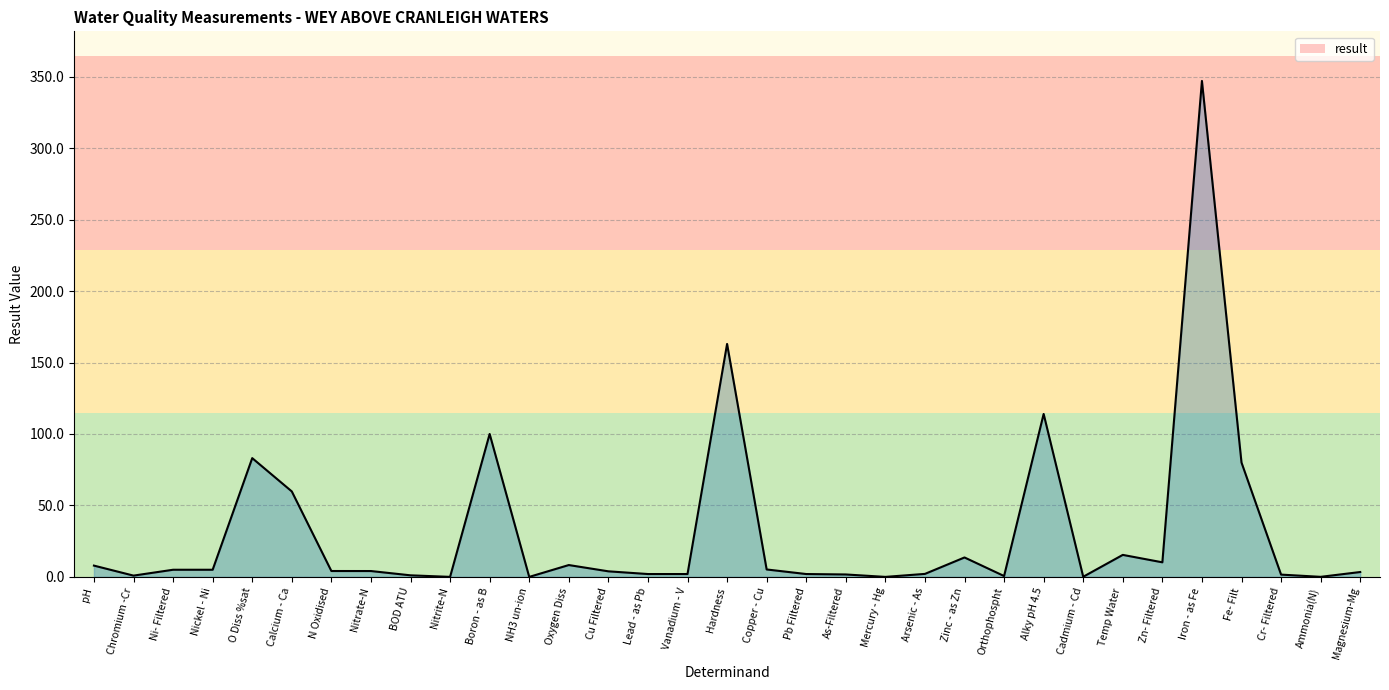

Rank the categories by value from lowest to highest.

NH3 un-ion, Mercury - Hg, Nitrite-N, Ammonia(N), Cadmium - Cd, Orthophospht, Chromium -Cr, BOD ATU, Cr- Filtered, As-Filtered, Lead - as Pb, Vanadium - V, Pb Filtered, Arsenic - As, Magnesium-Mg, Cu Filtered, Nitrate-N, N Oxidised, Ni- Filtered, Nickel - Ni, Copper - Cu, pH, Oxygen Diss, Zn- Filtered, Zinc - as Zn, Temp Water, Calcium - Ca, Fe- Filt, O Diss %sat, Boron - as B, Alky pH 4.5, Hardness, Iron - as Fe